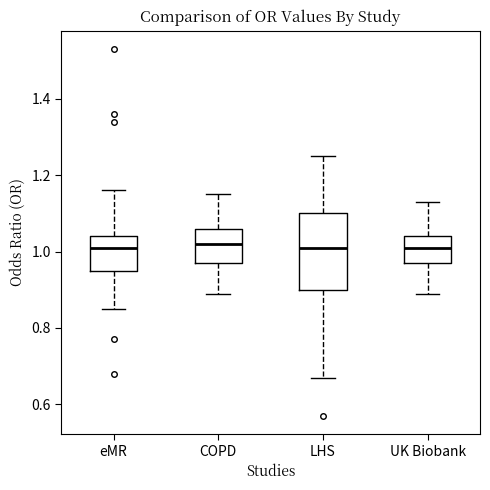

Where does the lower whisker of the box for LHS end on the y-axis? The values are not printed on the chart, so give them approximately, as read against the axis.

0.68